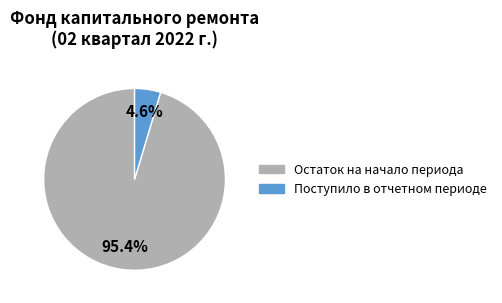

Count the number of slices in the pie.

2